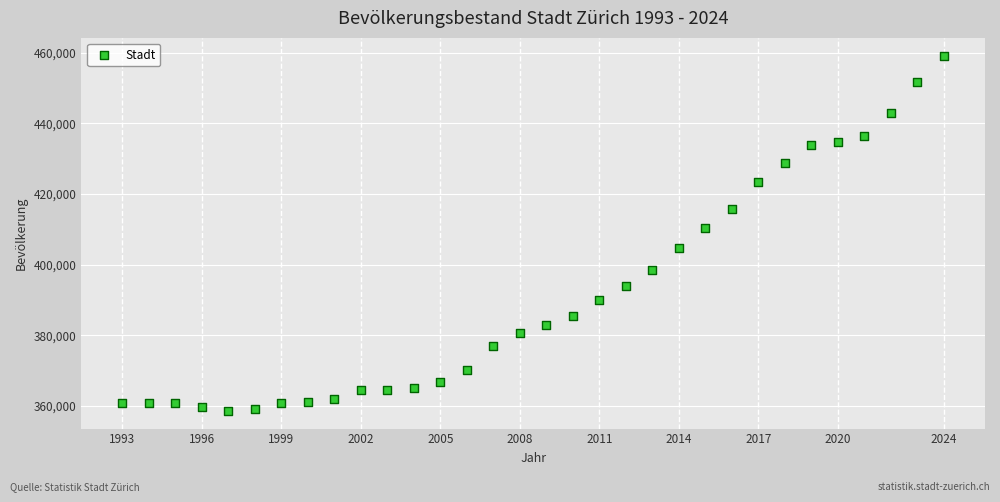

What is the range of Y values (max minus min)?

100606